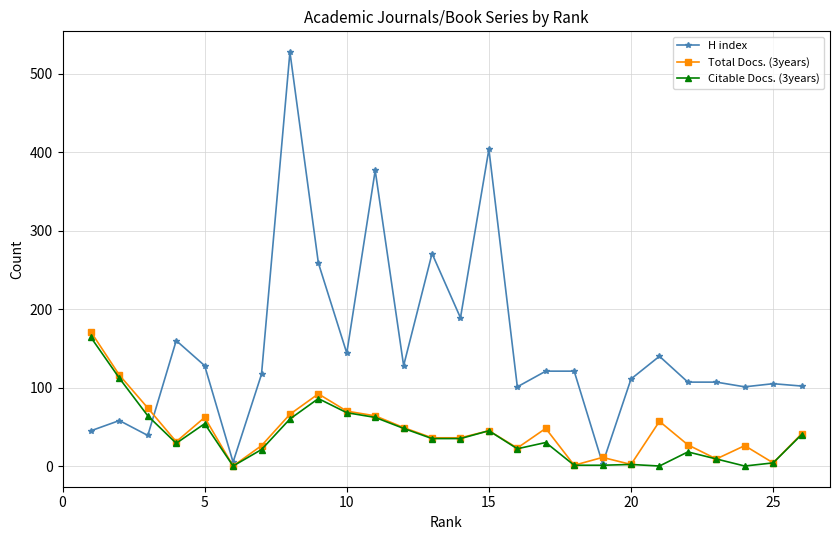

What are all the series names shown in the legend?

H index, Total Docs. (3years), Citable Docs. (3years)